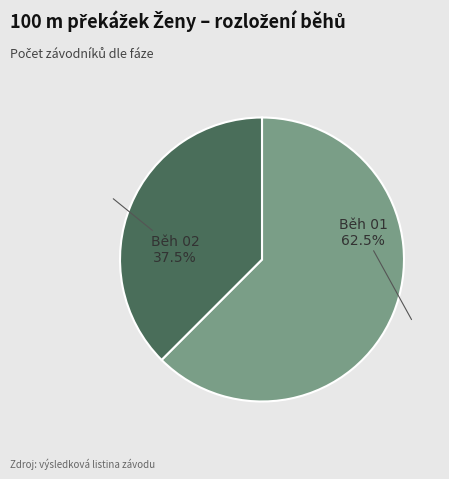

Rank the categories by value from lowest to highest.

Běh 02, Běh 01